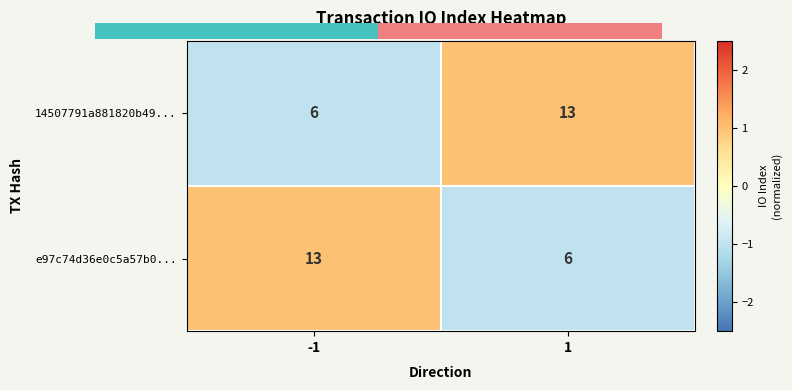

The 14507791a881820b49... series shows 9 at -1. True or false?

False